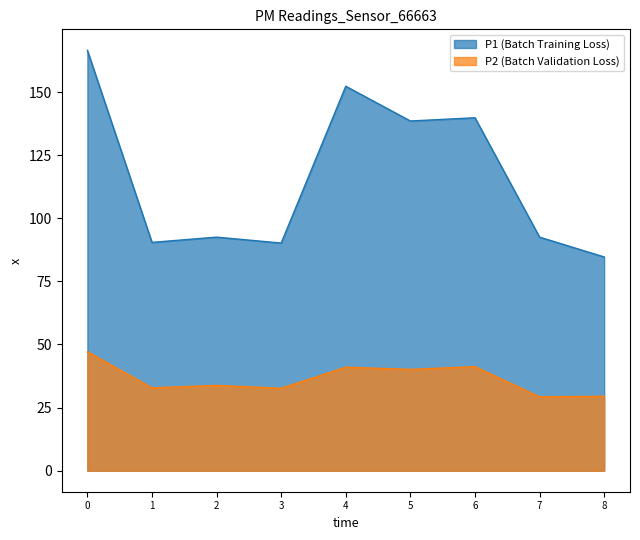

Does the chart display data point markers on the line(s)?

No